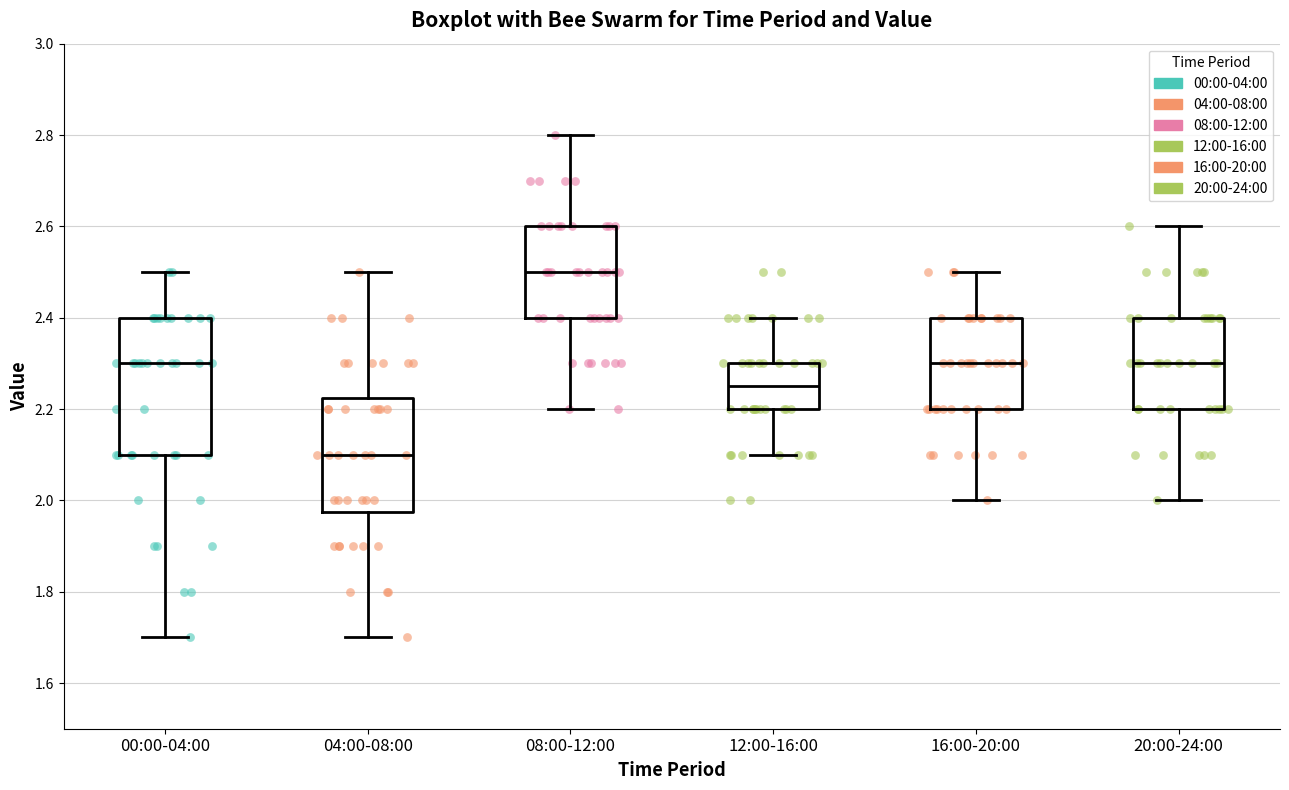

Which box's median line is the lowest?

04:00-08:00